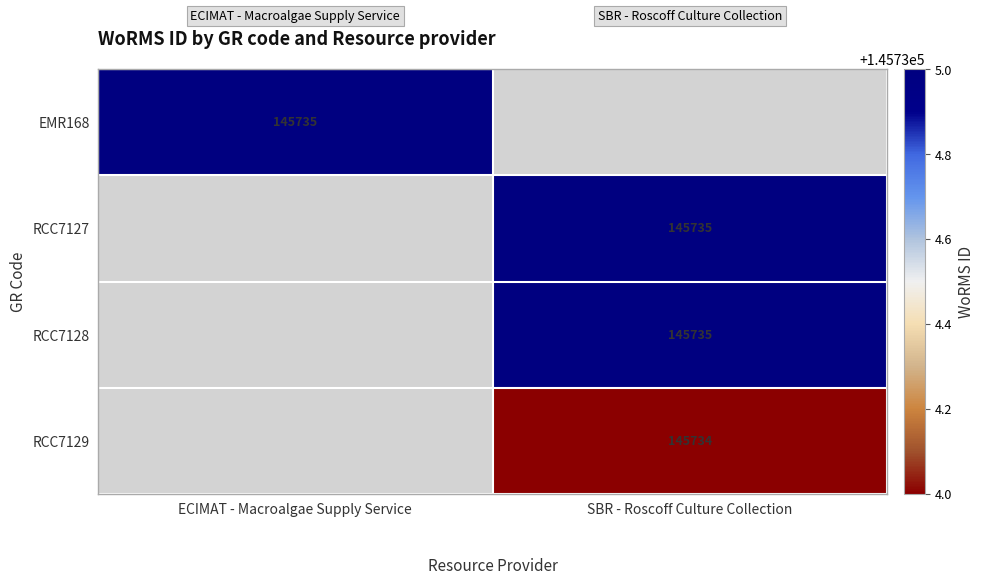

The value of RCC7127 at SBR - Roscoff Culture Collection is 211128. True or false?

False